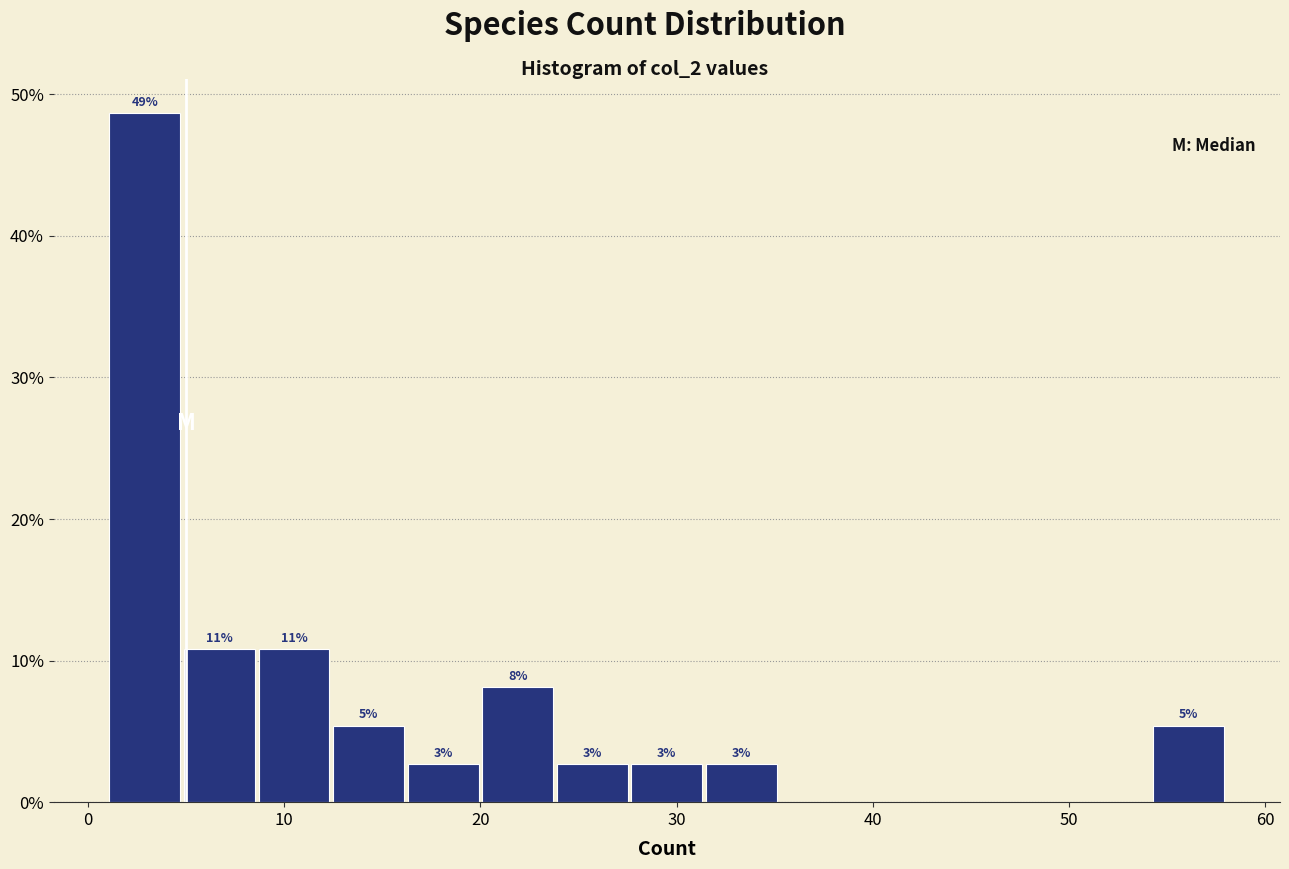

Read against the x-axis, roughly where is the centre of the tallest bar?

3